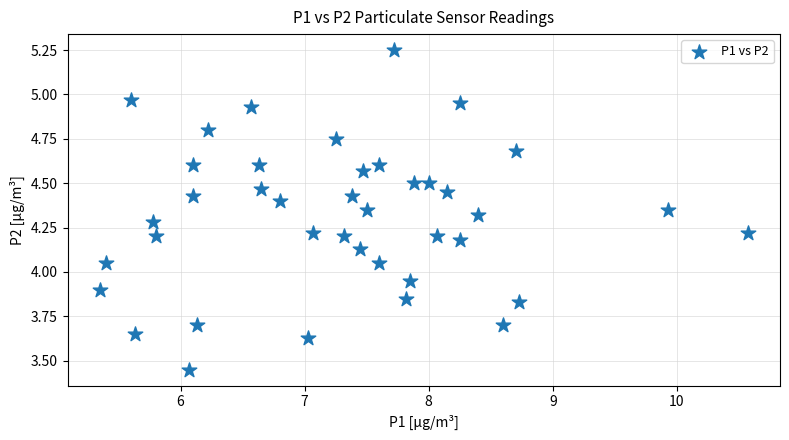

What is the range of Y values (max minus min)?

1.8